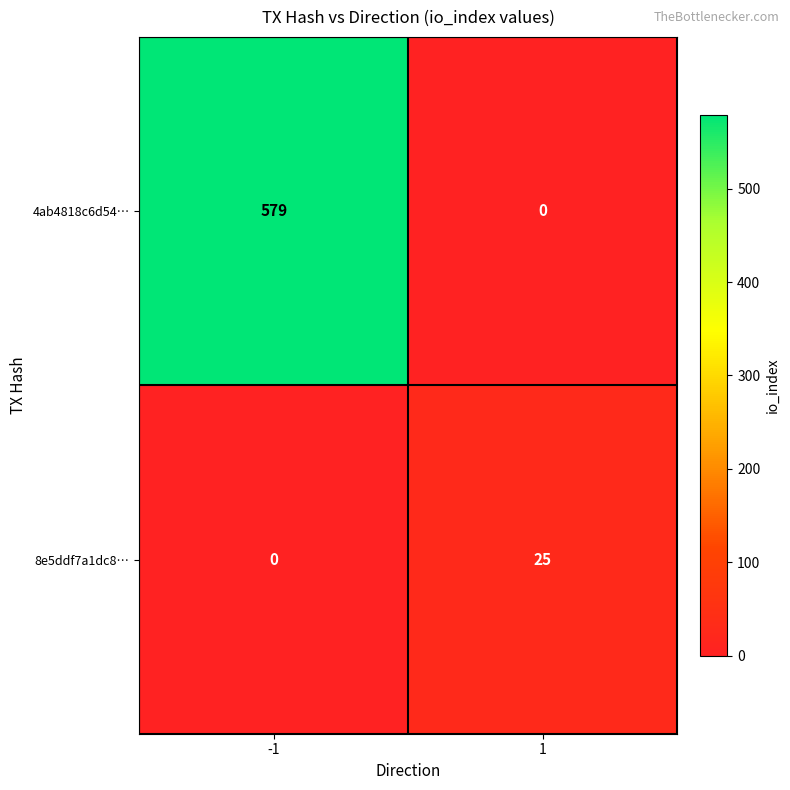

Rank the series by their maximum value, from highest to lowest.

4ab4818c6d54…, 8e5ddf7a1dc8…